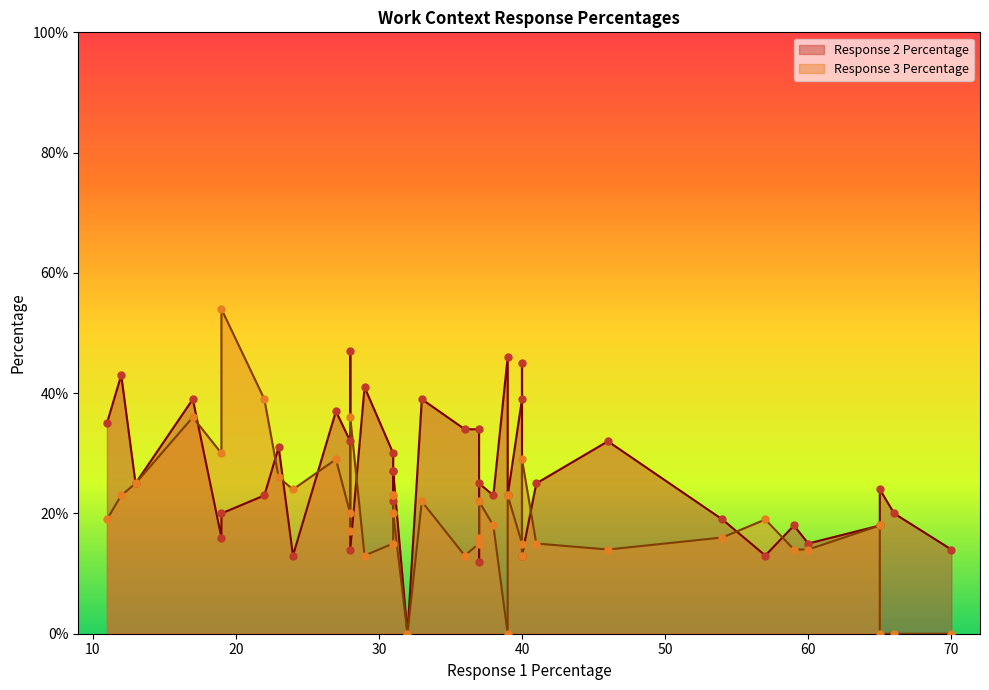

Which series has the widest spread of Y values?

Response 3 Percentage